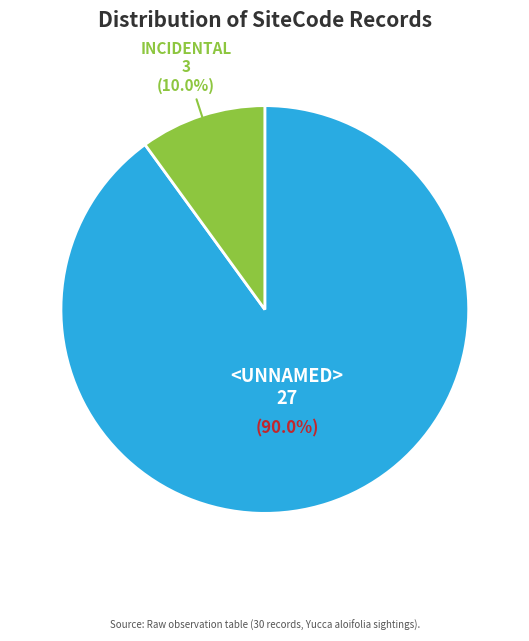

Is it true that INCIDENTAL is 5% of the pie?

False